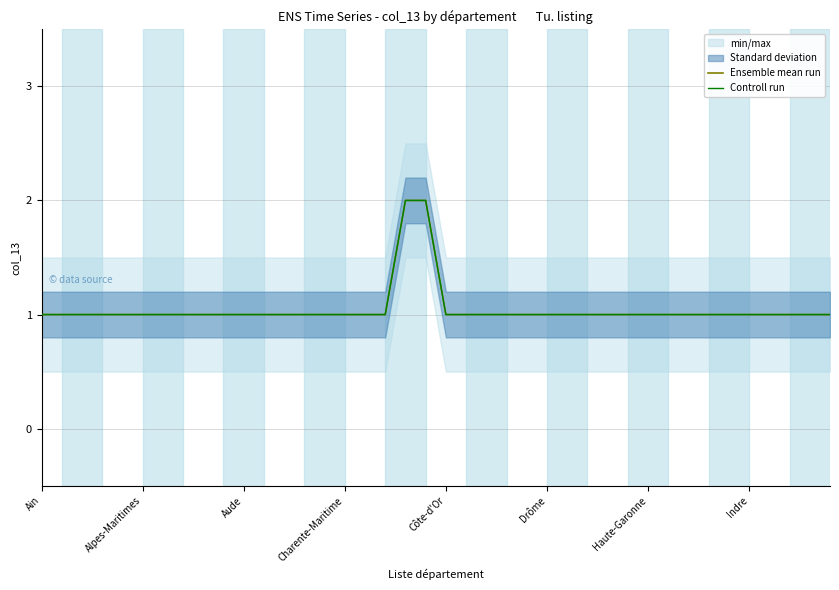

Which series has the widest spread of values?

Ensemble mean run